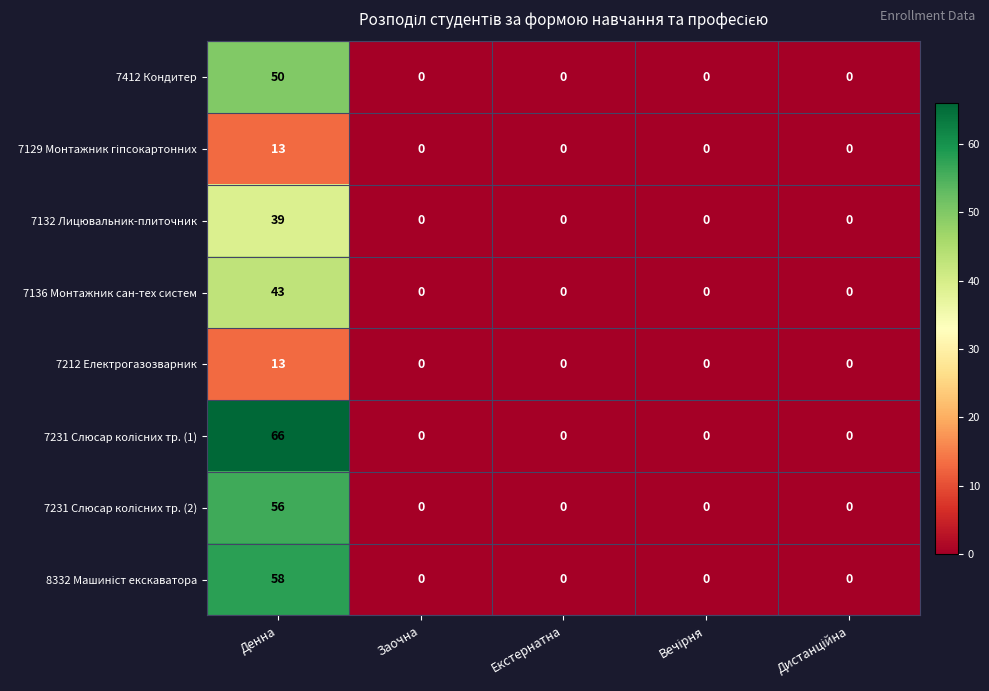

Count the number of categories in the chart.

5